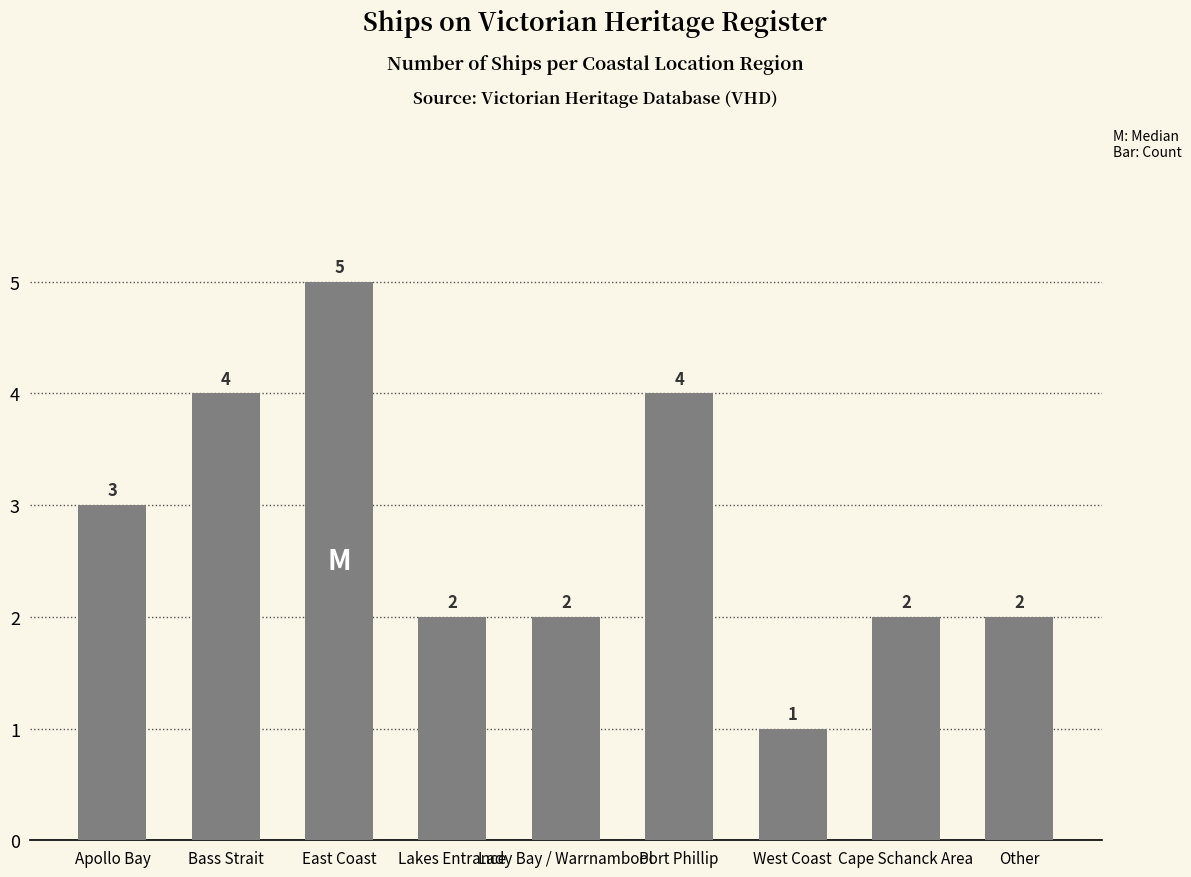

At which category does the chart reach its minimum across all series?

West Coast